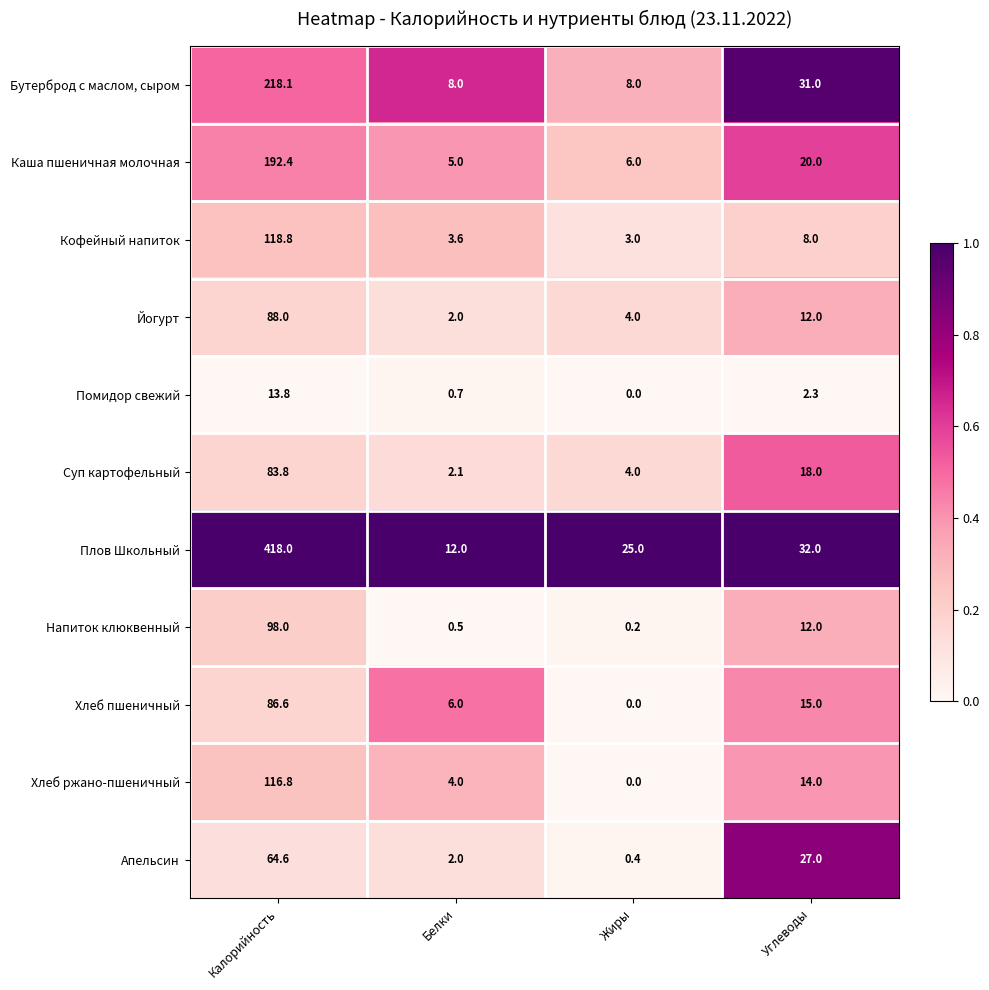

What is the difference between the highest and lowest values at Углеводы?

29.7